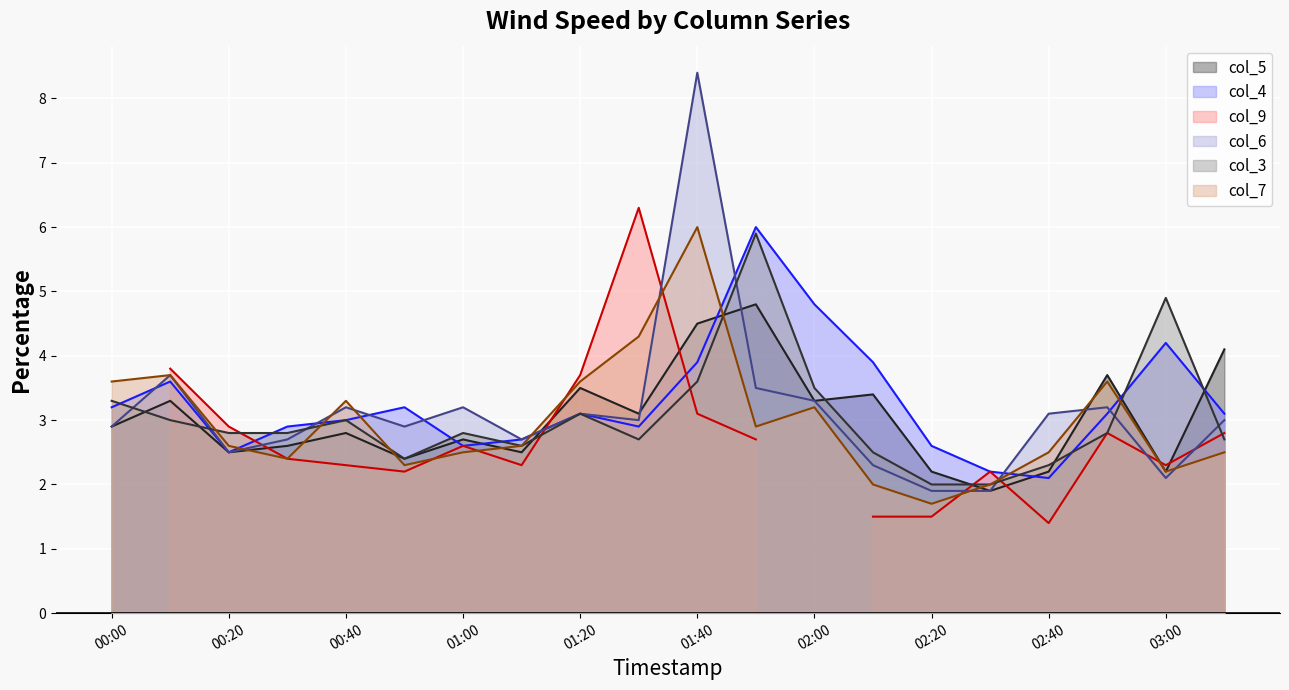

What position from the left is 2005/12/15 02:10?

14